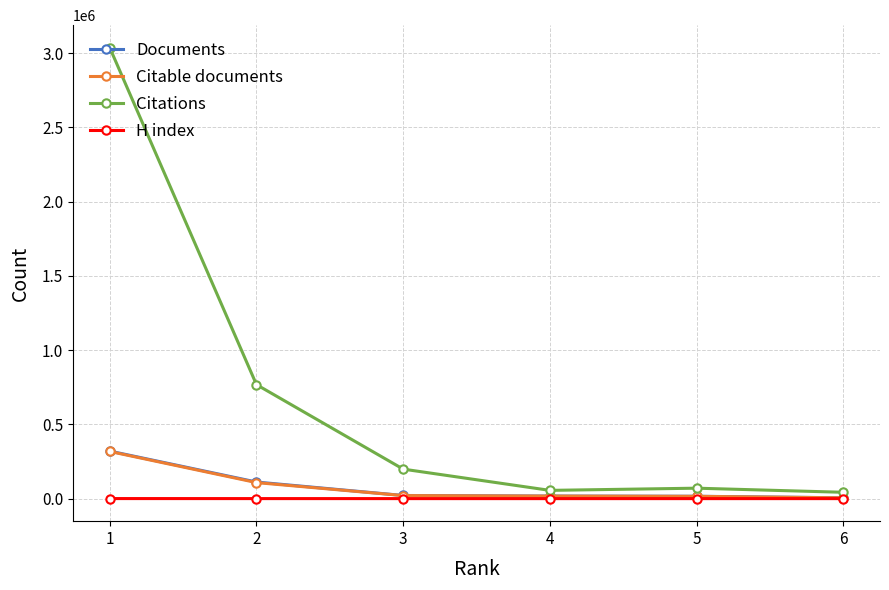

Which series has the largest range (max minus min)?

Citations